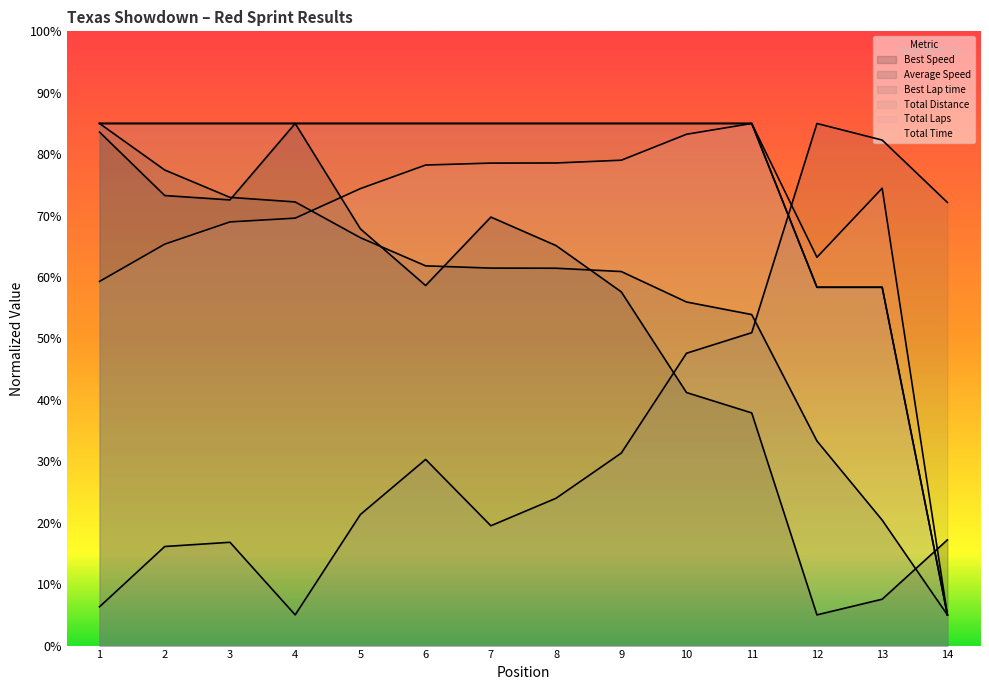

What are all the series names shown in the legend?

Total Time, Best Lap time, Best Speed, Average Speed, Total Laps, Total Distance